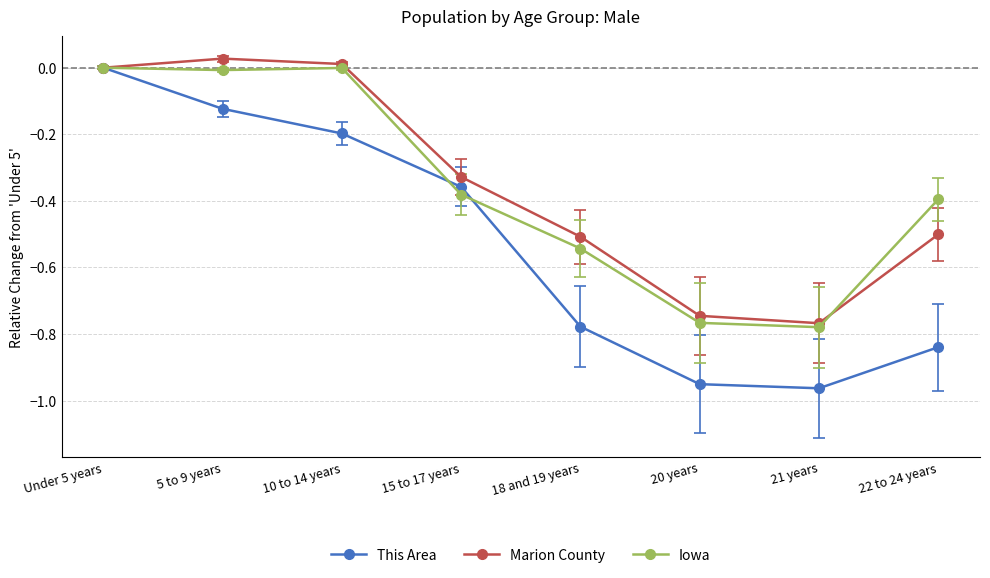

What is the difference between the Marion County values at 5 to 9 years and 18 and 19 years?

0.5